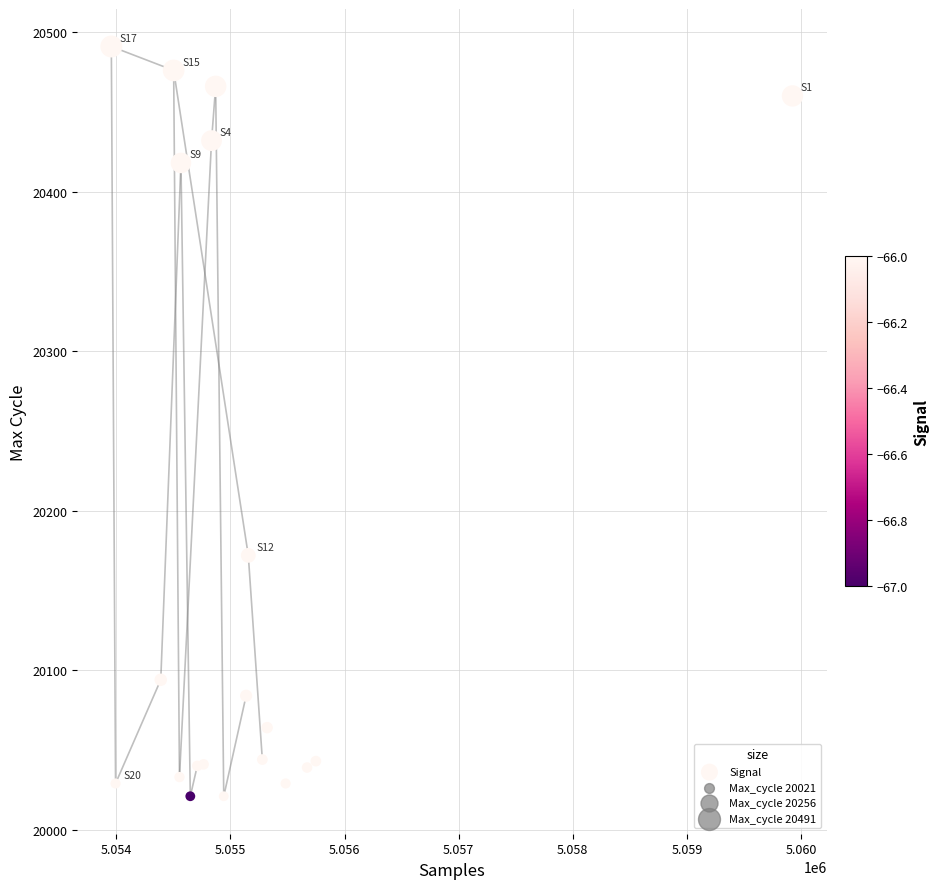

What Y value in the scatter plot is closest to 20256?

20172